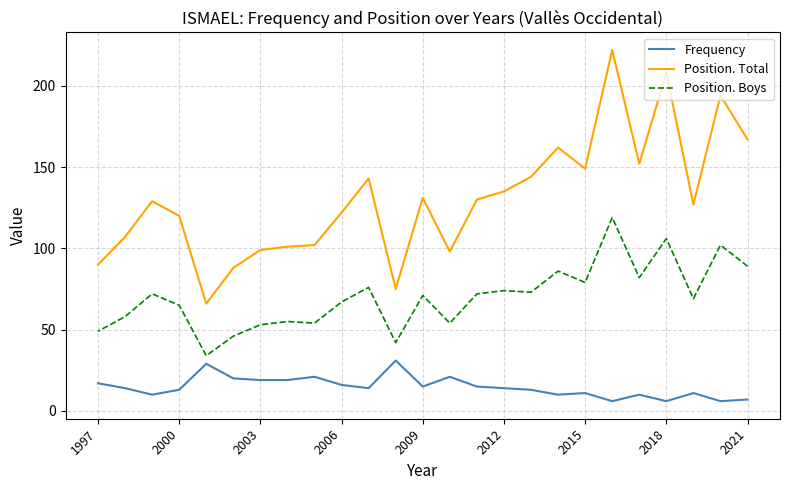

True or false: Position. Boys and Frequency cross at least once.

False